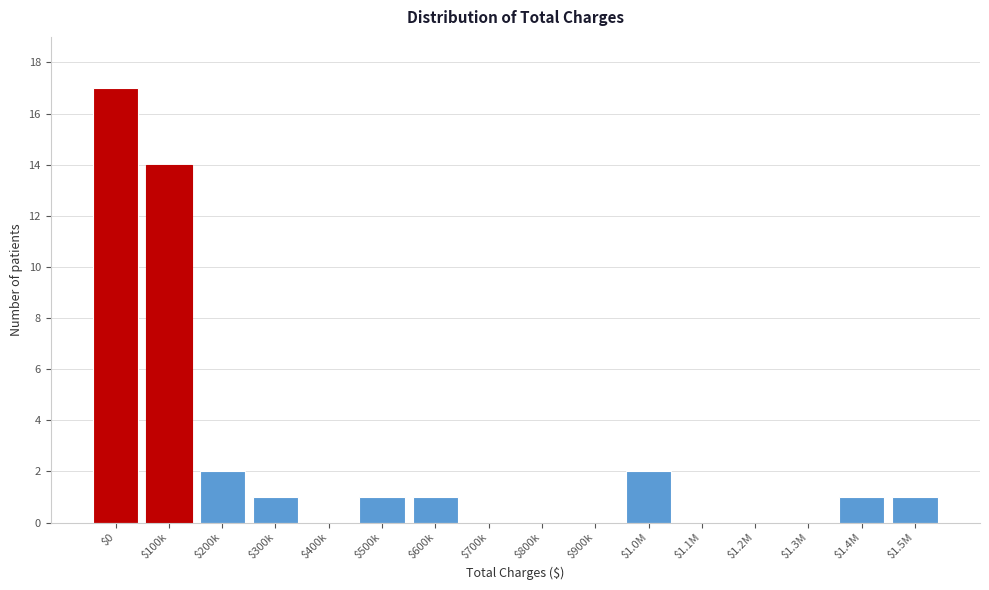

What is the sum of all values?

40